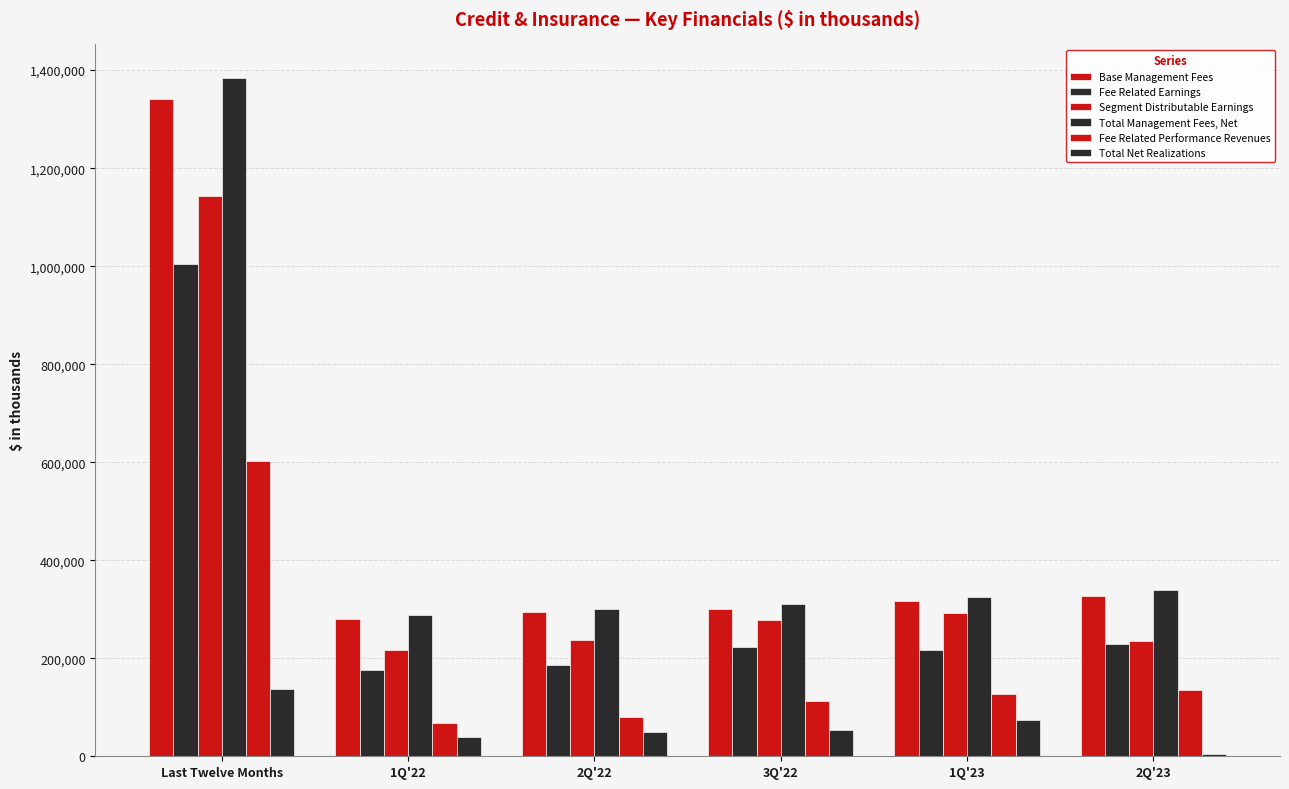

How many data points does each series have?

6